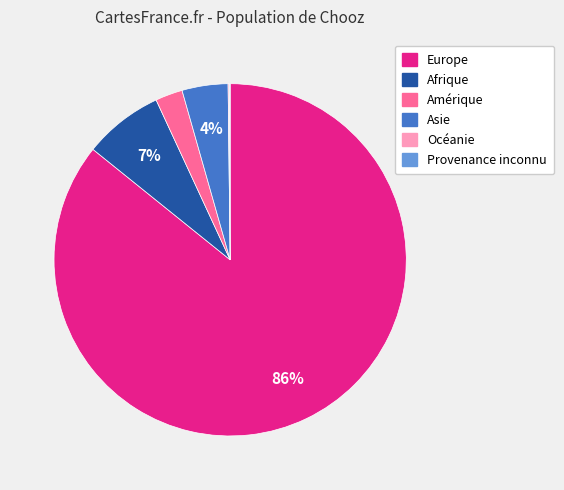

What is the largest slice in the pie chart?

Europe